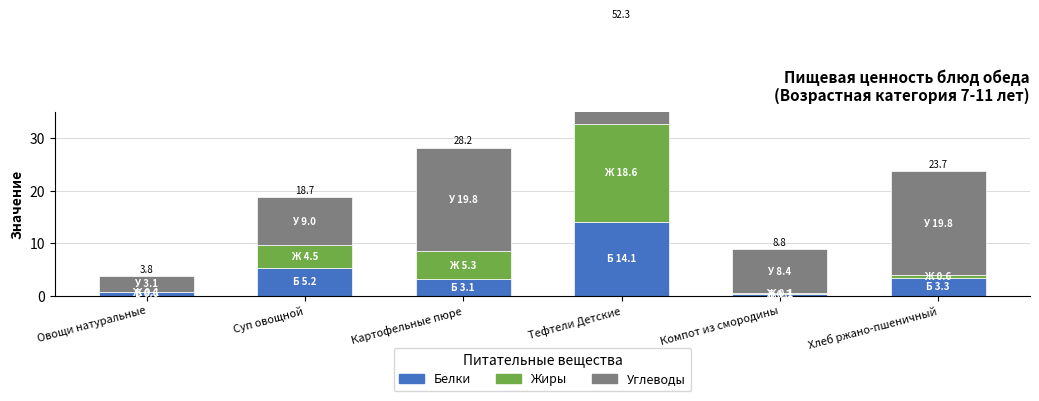

How many bars are there in each group?

3